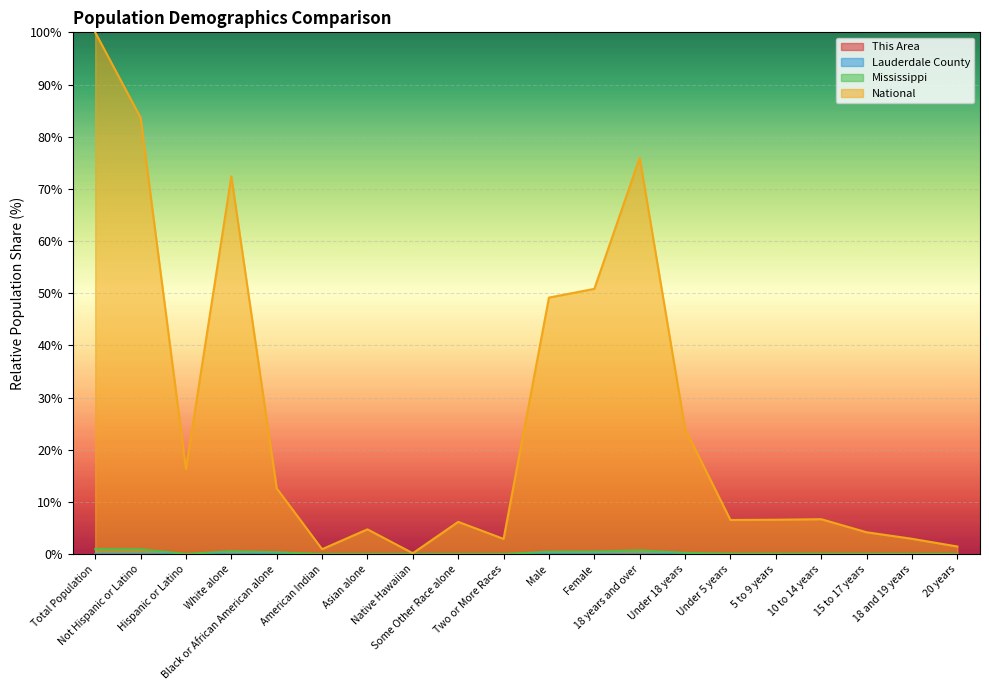

True or false: This Area has a value of 0.0 at 18 years and over.

False